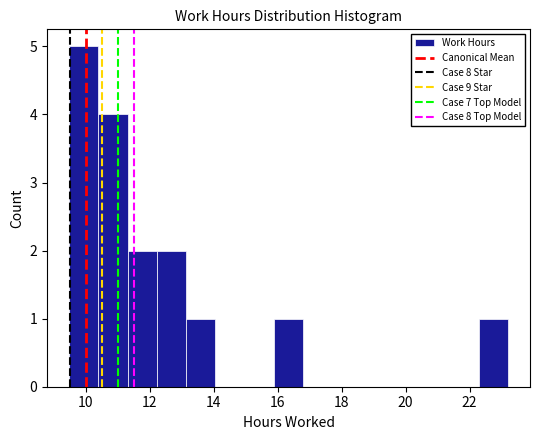

Reading left to right, transcribe this chart: for each bar, give the range it covers on the x-axis and its height. Neither the bar edges nor the heights are printed on the chart, so give them approximately, as read against the axes.

9.4 to 10.4: 5
10.4 to 11.4: 4
11.4 to 12.2: 2
12.2 to 13.2: 2
13.2 to 14.0: 1
14.0 to 15.0: 0
15.0 to 15.8: 0
15.8 to 16.8: 1
16.8 to 17.8: 0
17.8 to 18.6: 0
18.6 to 19.6: 0
19.6 to 20.4: 0
20.4 to 21.4: 0
21.4 to 22.2: 0
22.2 to 23.2: 1